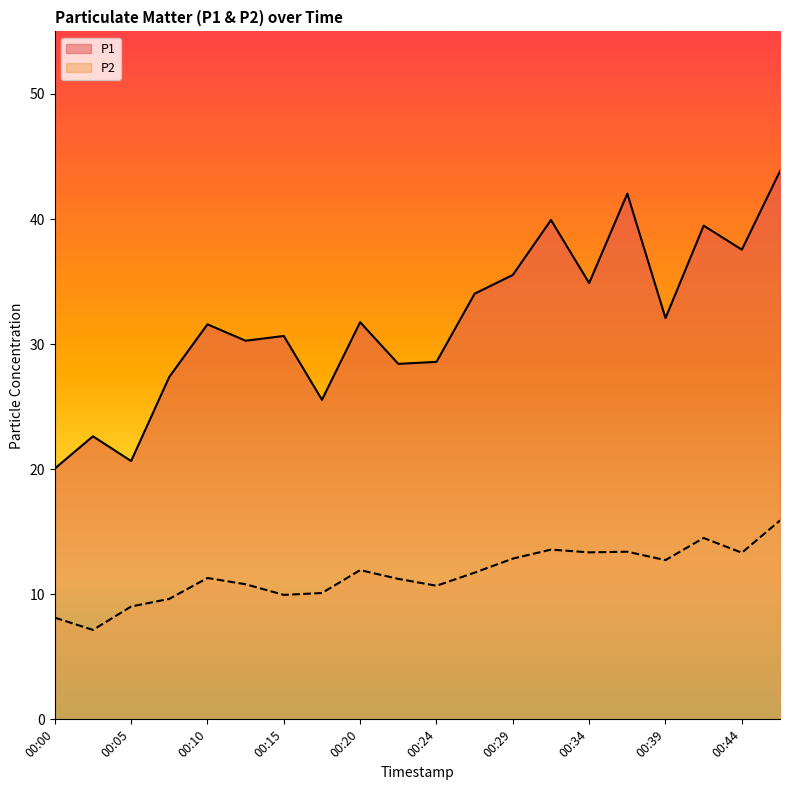

Read the P2 value at 00:29.

12.8